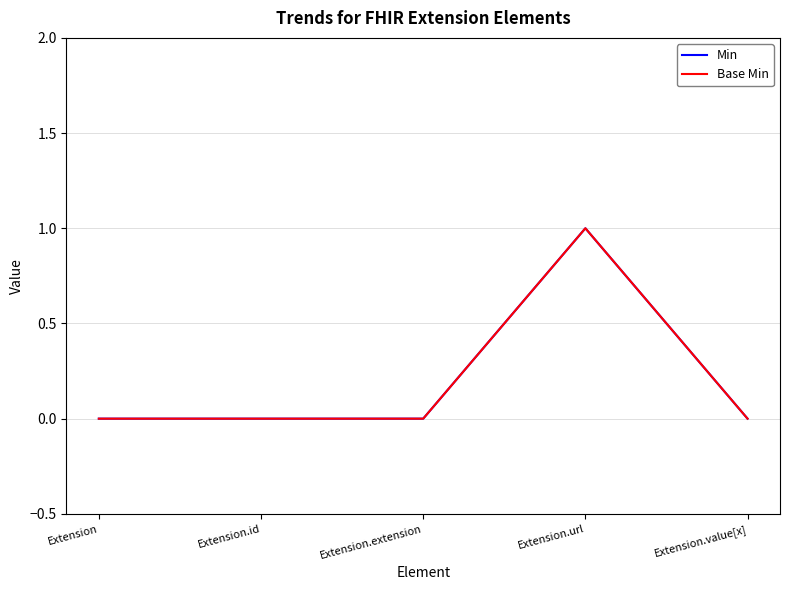

How many interior local peaks does the Min series have?

1